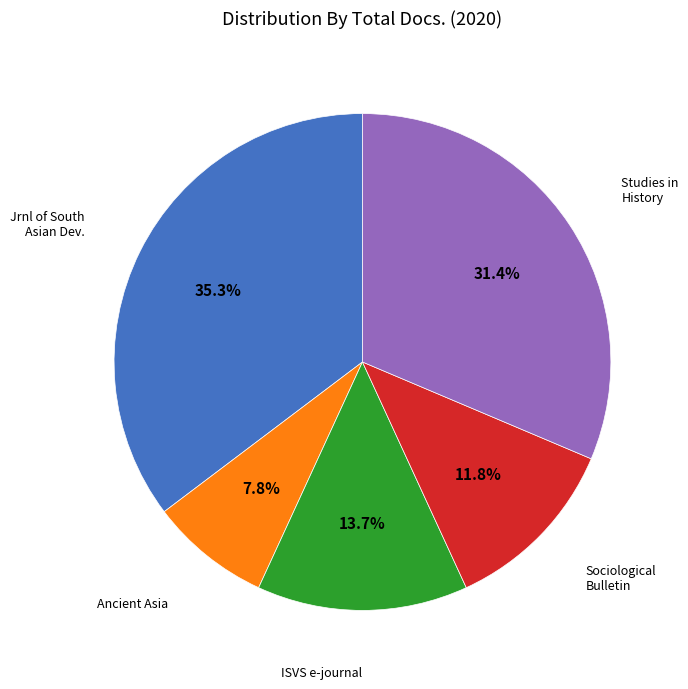

Is there a majority slice in this chart?

No